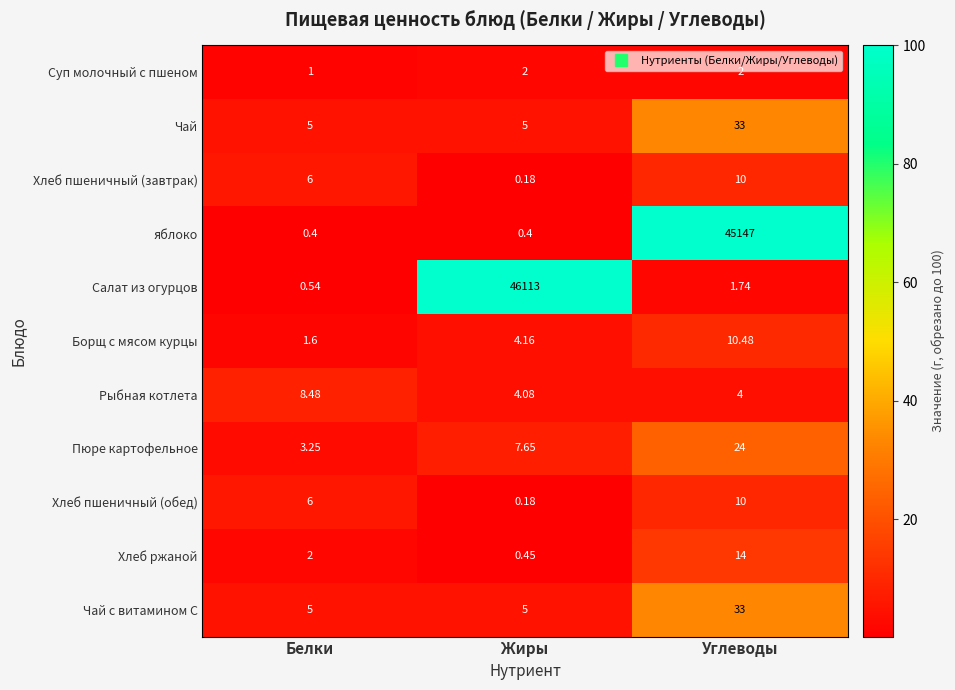

At which category is the sum across all series the highest?

Жиры